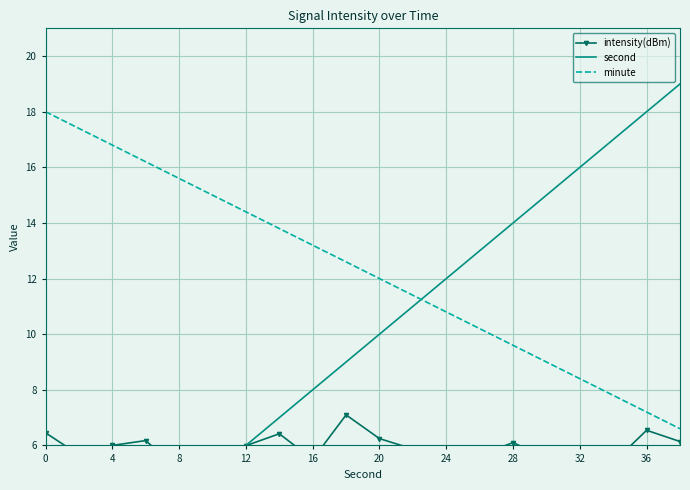

True or false: minute has a value of 4.2 at 32.

False